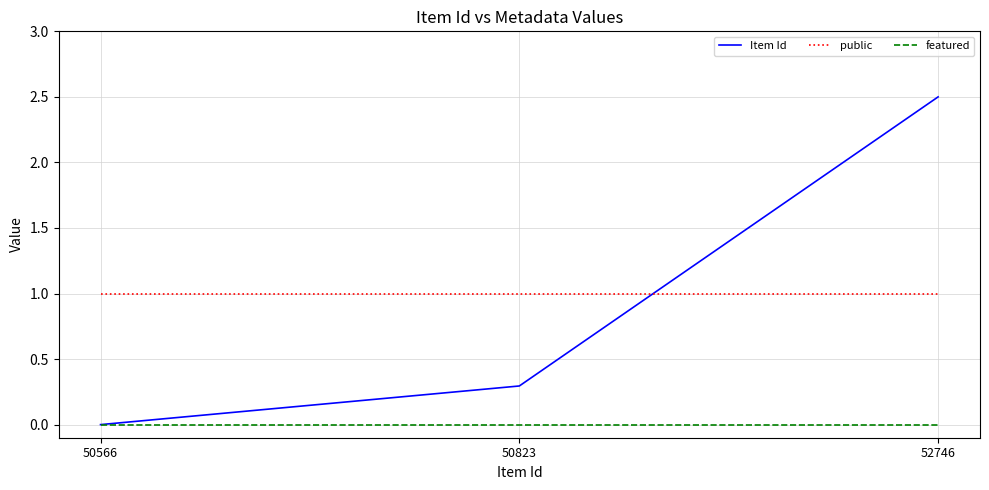

What is the spread (max minus min) of values at 50823?

1.0